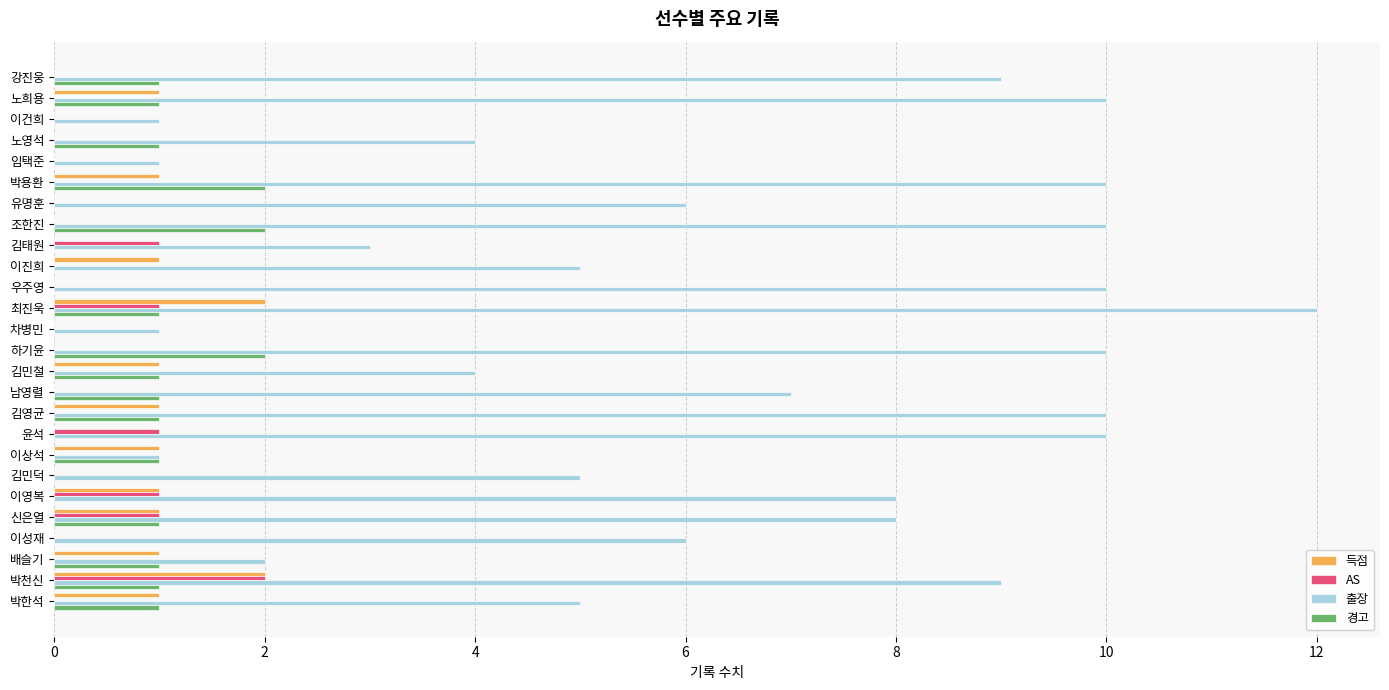

Is it true that 경고 equals 0 at 이영복?

True